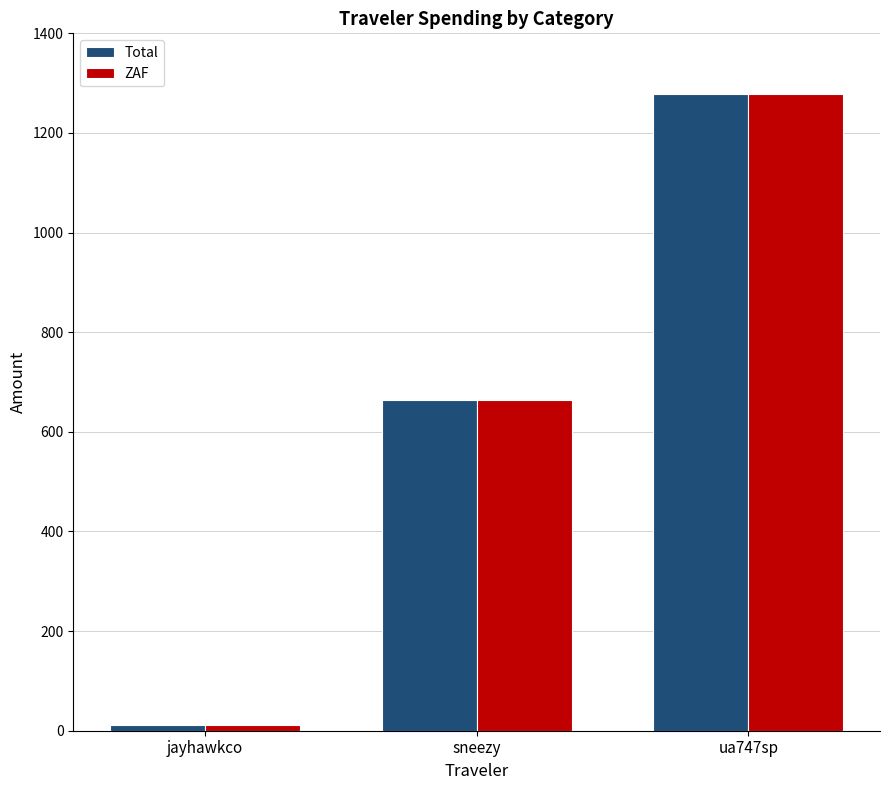

What is the difference between the second highest and minimum values in the ZAF series?

651.7